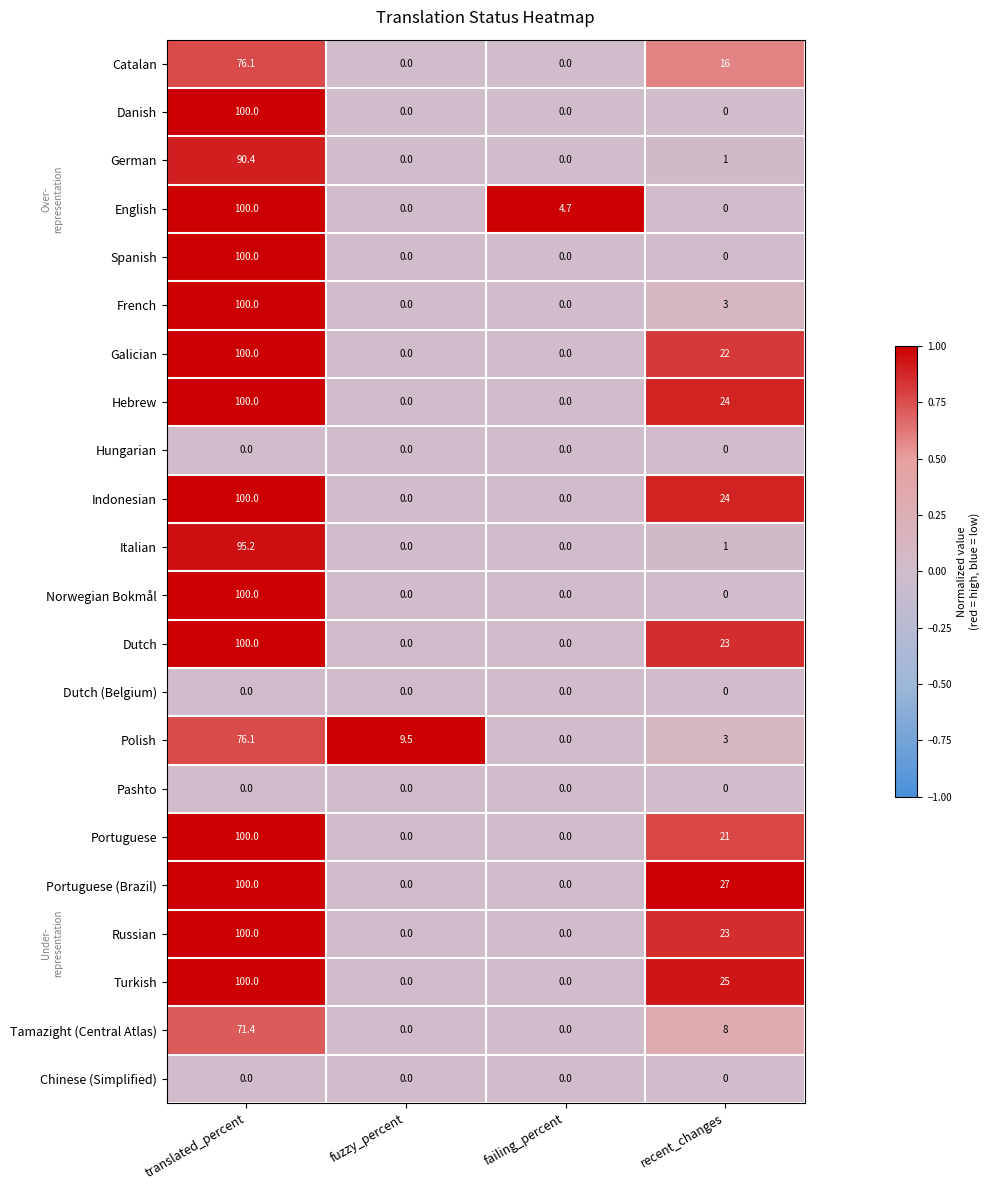

At which label does Norwegian Bokmål reach its peak?

translated_percent